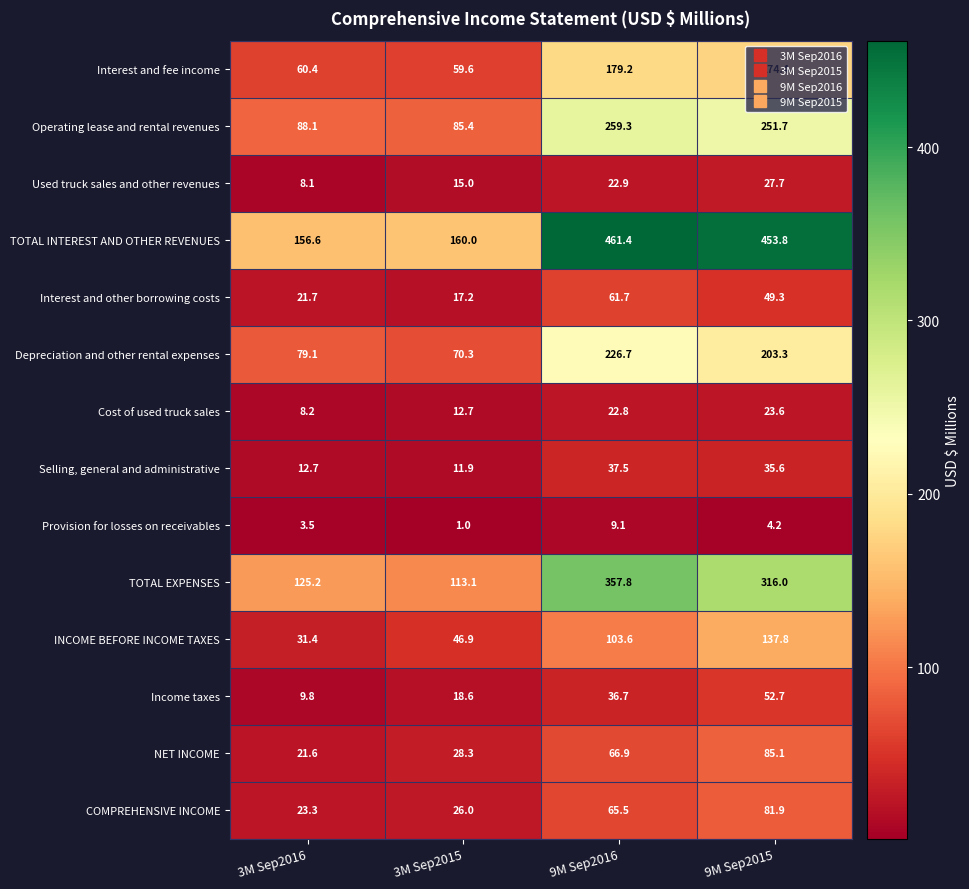

What is the total value across all series at 3M Sep2016?

649.7